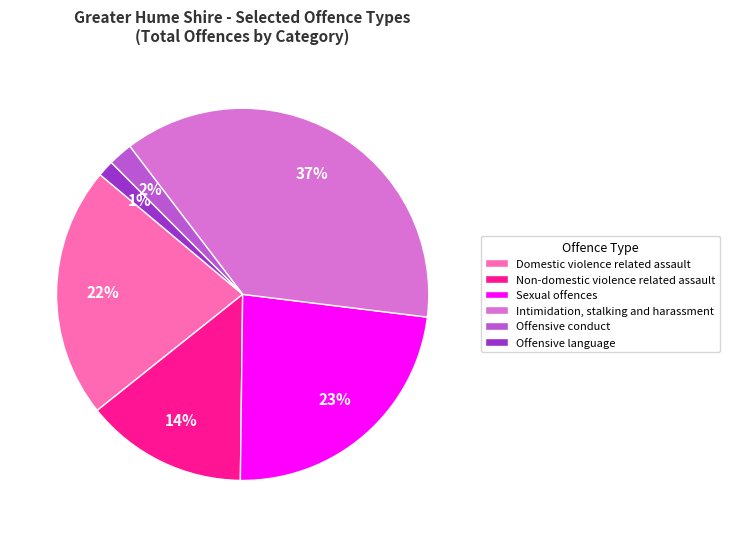

What is the smallest slice in the pie chart?

Offensive language